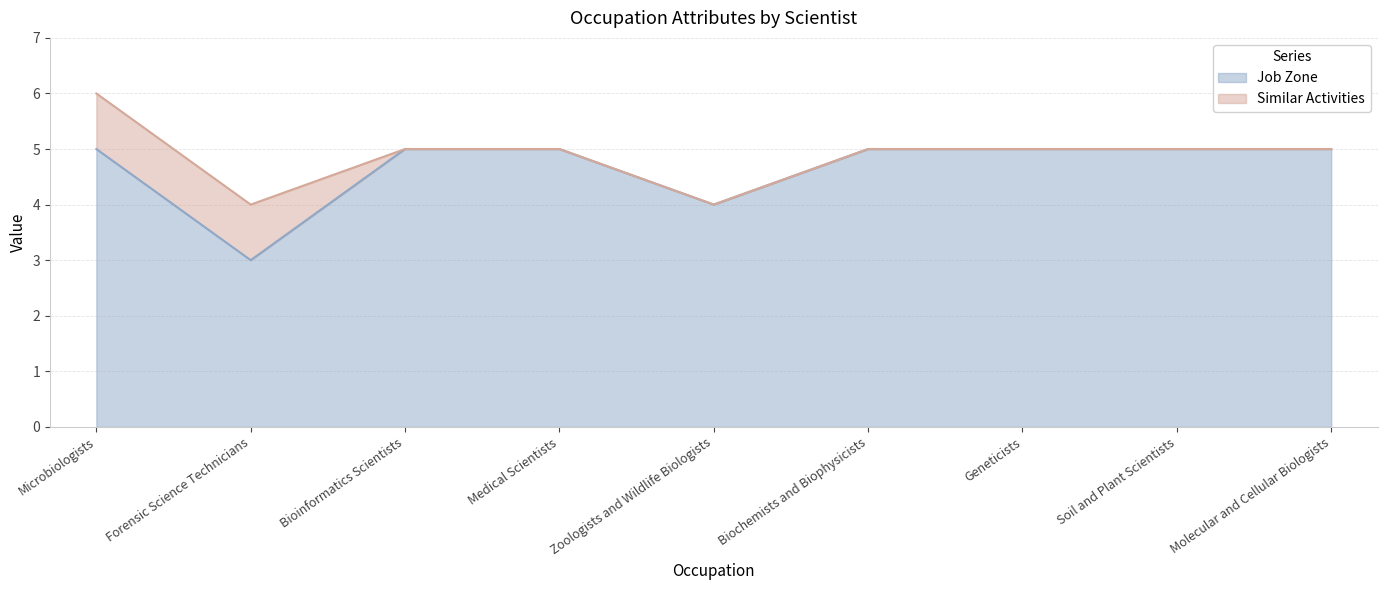

What is the minimum value shown in the chart?

3